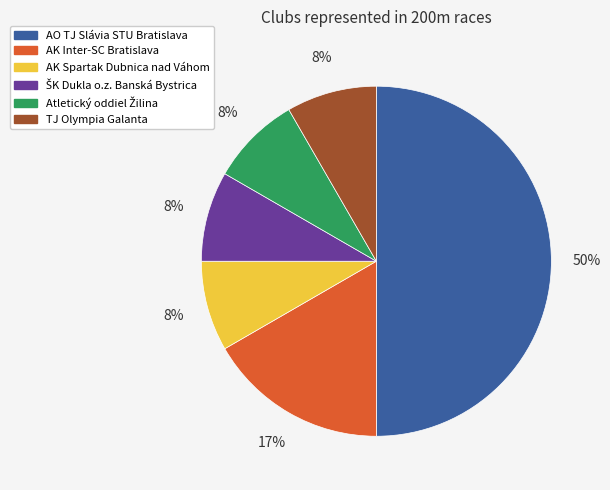

To the nearest percent, what percentage of the pie is AK Spartak Dubnica nad Váhom?

8%